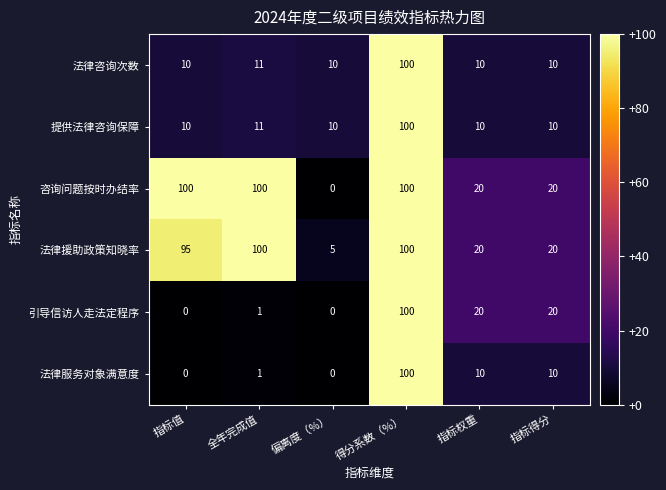

What is the difference between the highest and lowest values at 全年完成值?

99